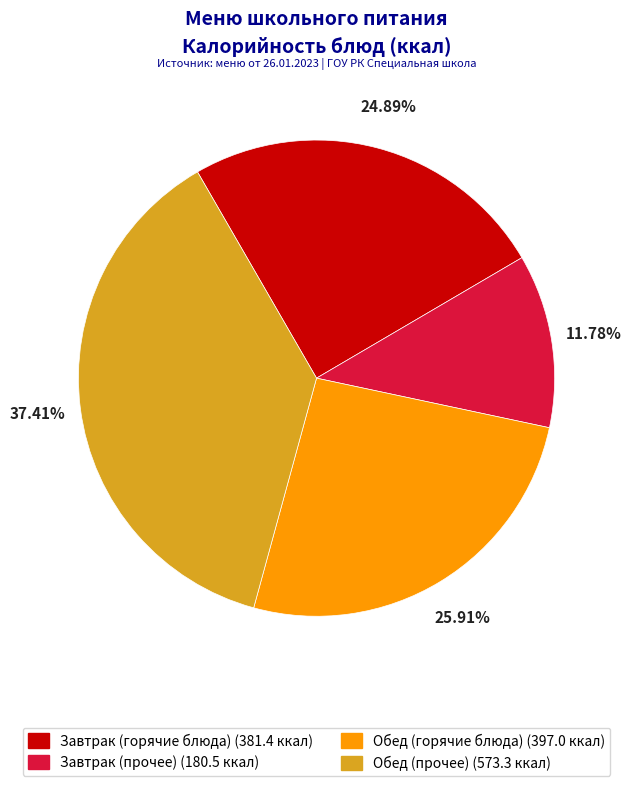

Is Завтрак (прочее) (180.5 ккал) the majority of the pie?

No